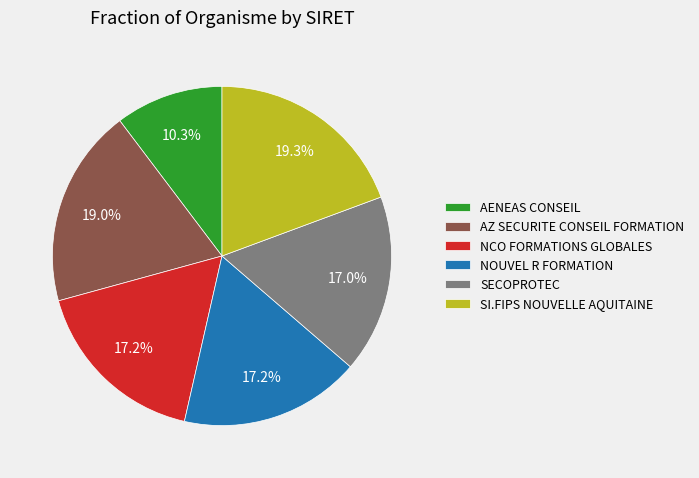

True or false: SI.FIPS NOUVELLE AQUITAINE accounts for 4% of the total.

False